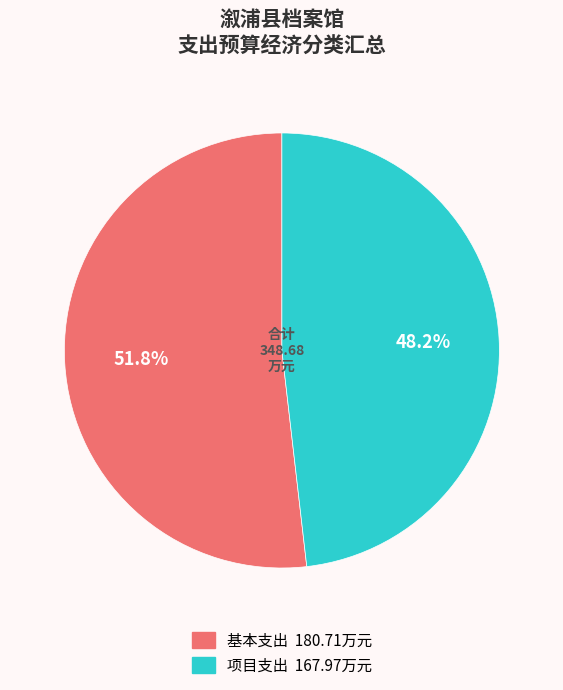

Does any single category account for the majority?

Yes